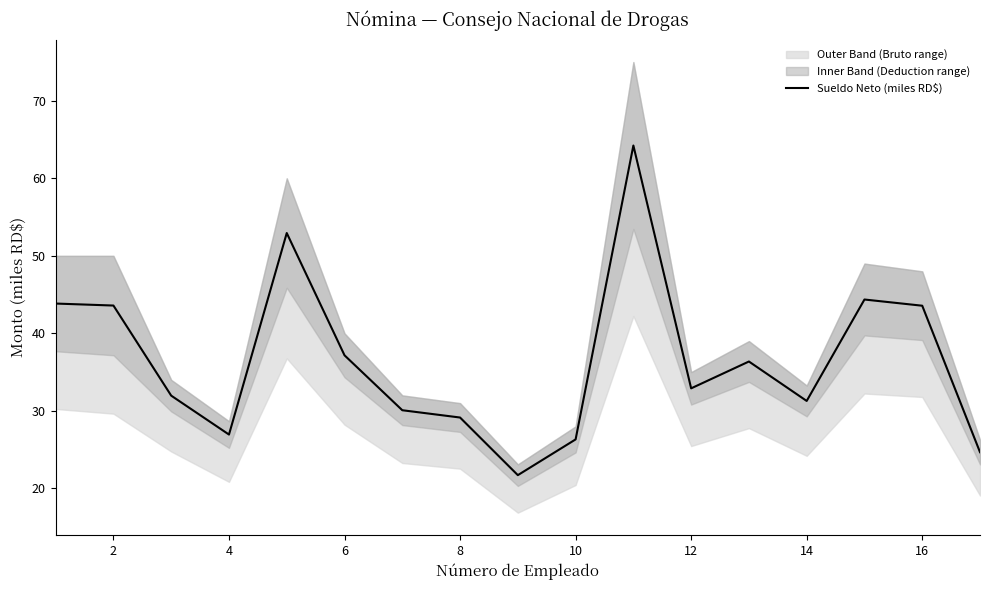

Is it true that Sueldo Neto (miles RD$) equals 29.1 at 8?

True